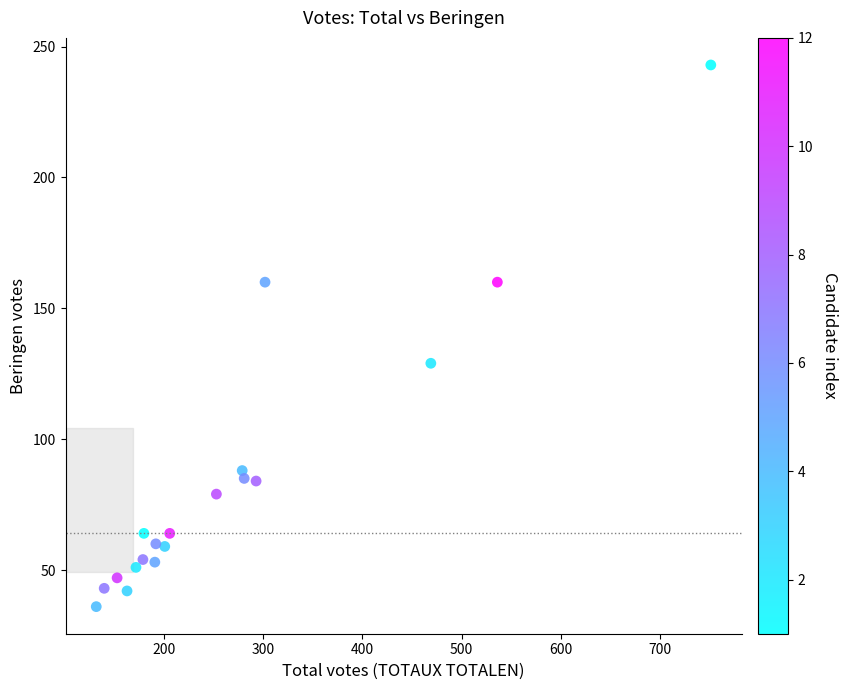

What is the range of Y values (max minus min)?

207